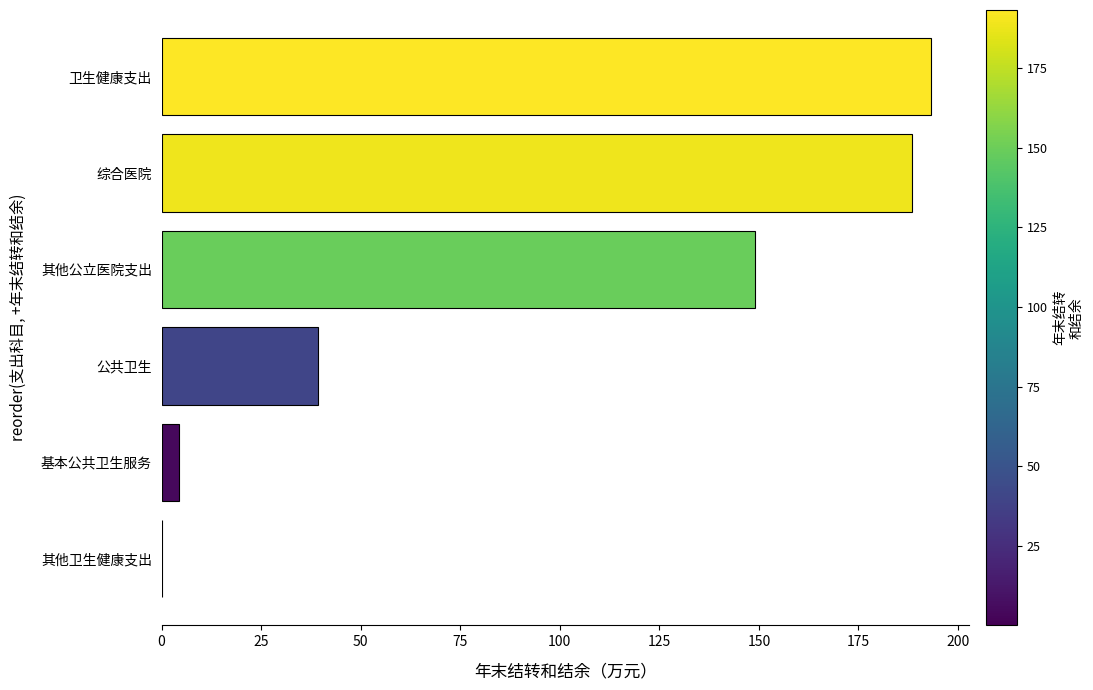

The chart shows a value of 297.6 at 综合医院. True or false?

False